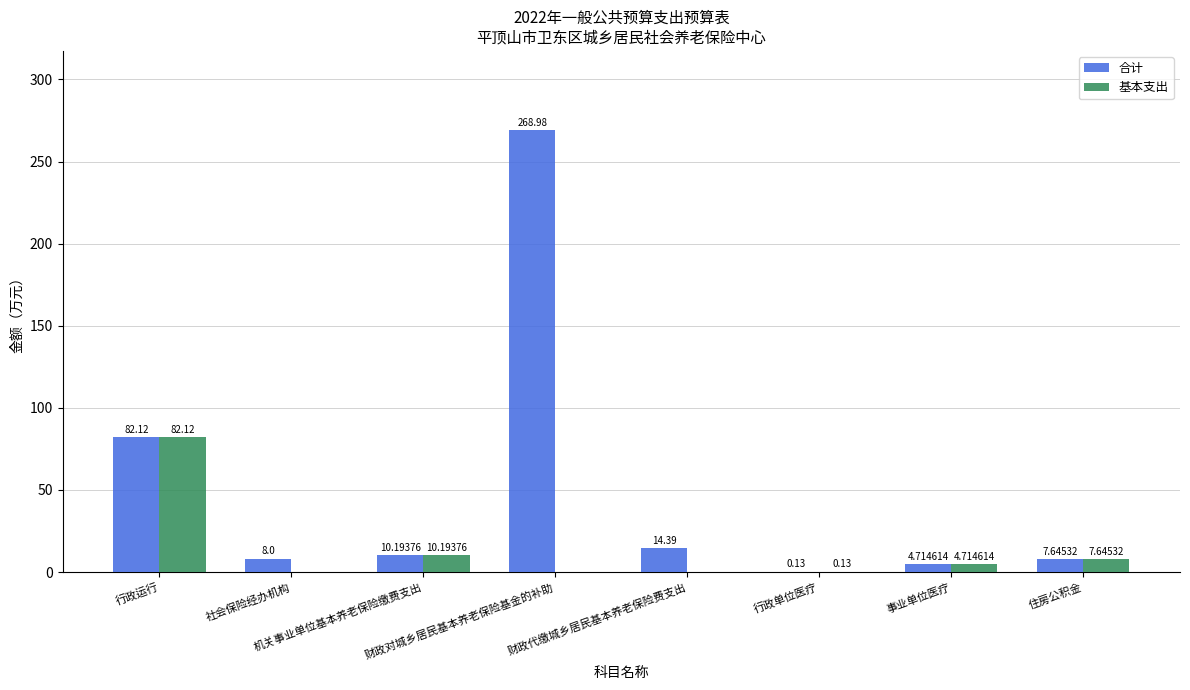

What is the average value of the 合计 series?

49.5